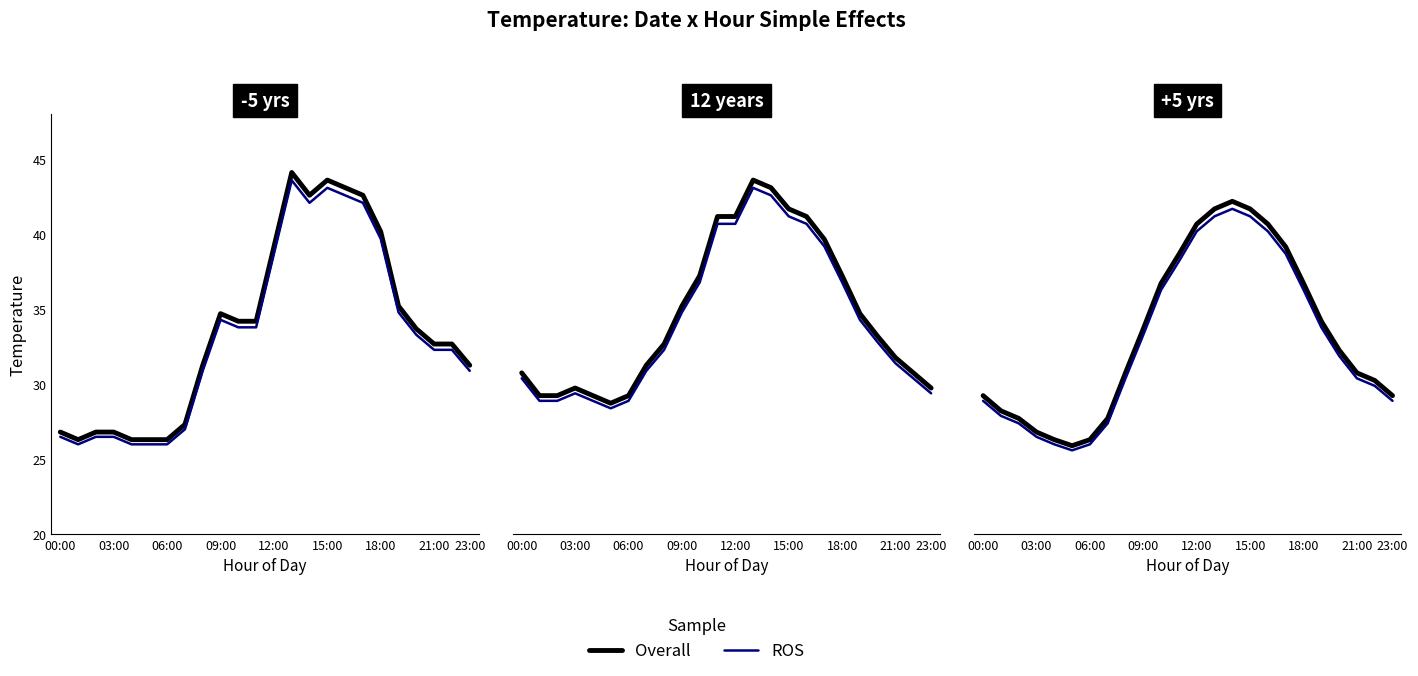

The ROS series shows 28.9 at 23:00. True or false?

True